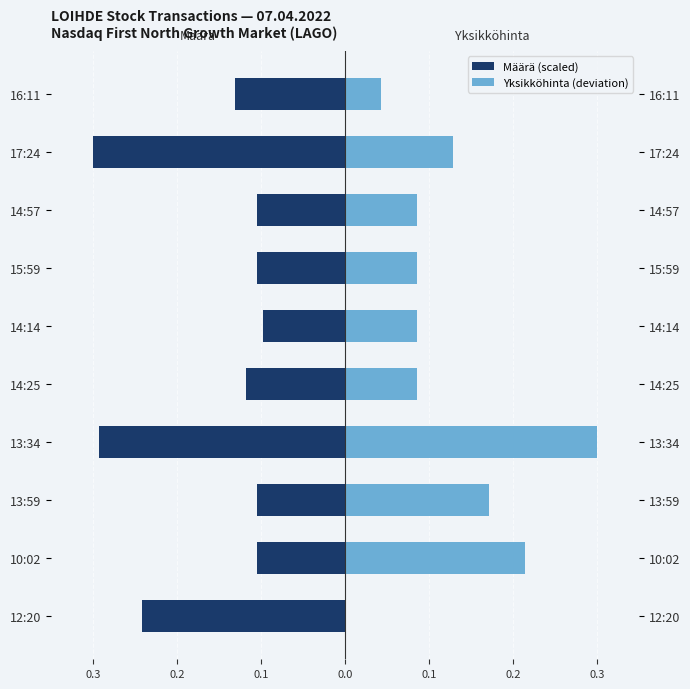

Reading right to left, what are all the values shown in this chart?

Määrä (scaled): -0.1	-0.3	-0.1	-0.1	-0.1	-0.1	-0.3	-0.1	-0.1	-0.2
Yksikköhinta (deviation): 0.0	0.1	0.1	0.1	0.1	0.1	0.3	0.2	0.2	0.0